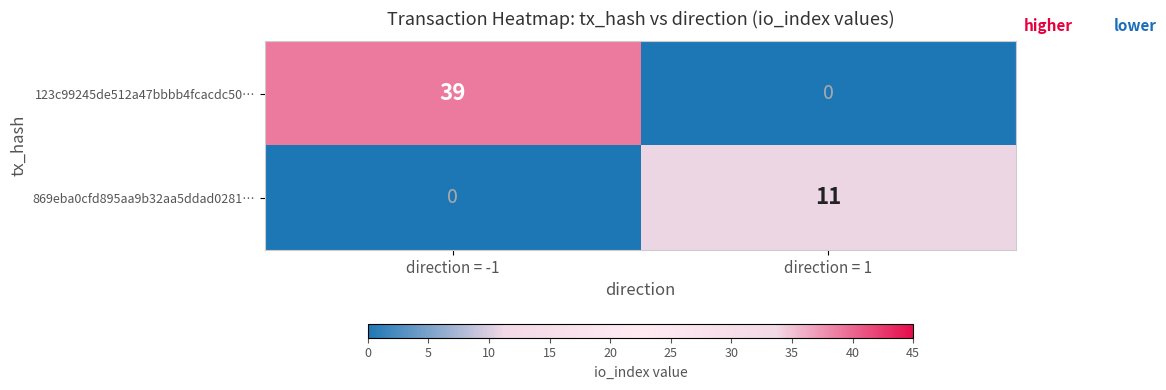

What is the spread (max minus min) of values at direction = 1?

11